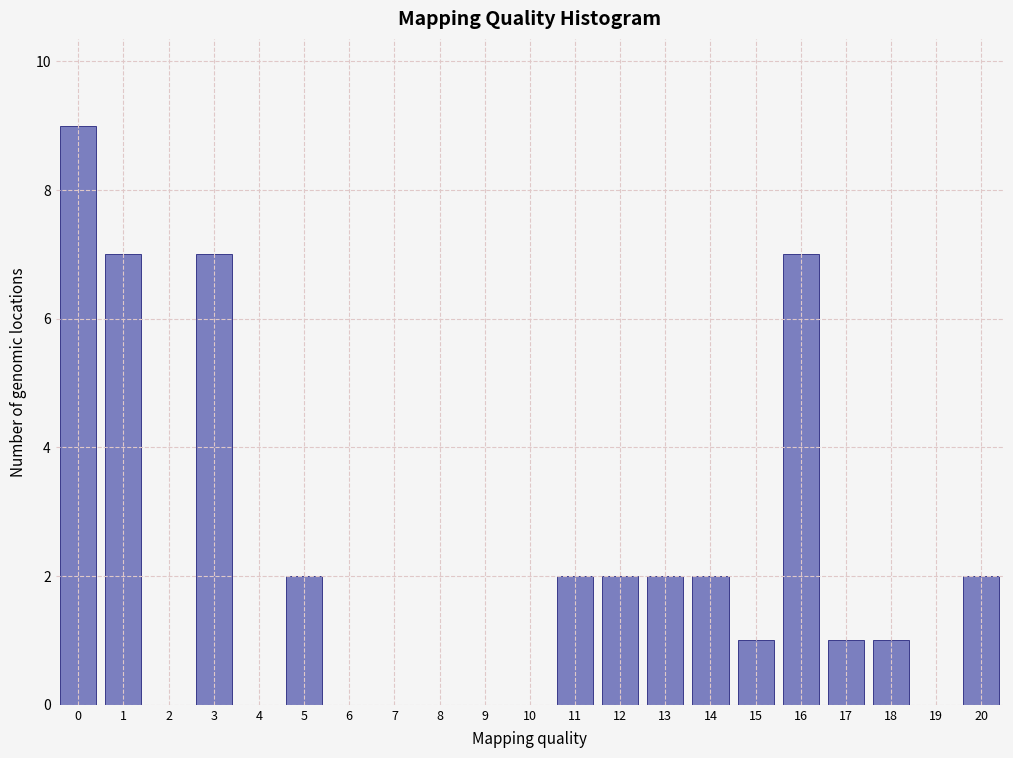

Reading left to right, list all the values displayed in this chart.

0=9	1=7	2=0	3=7	4=0	5=2	6=0	7=0	8=0	9=0	10=0	11=2	12=2	13=2	14=2	15=1	16=7	17=1	18=1	19=0	20=2